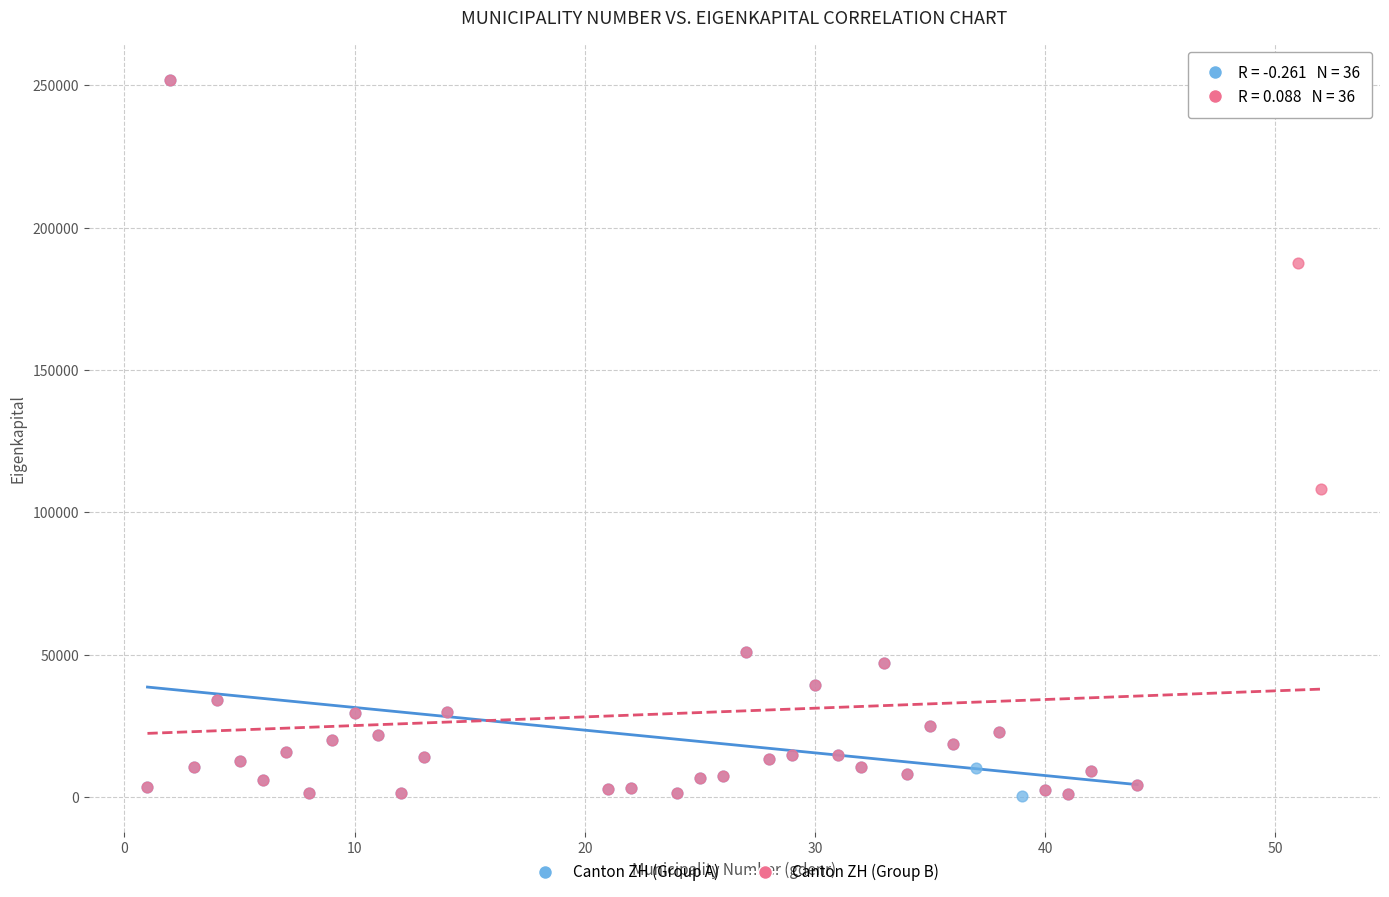

What are all the series names shown in the legend?

Canton ZH (Group A), Canton ZH (Group B)